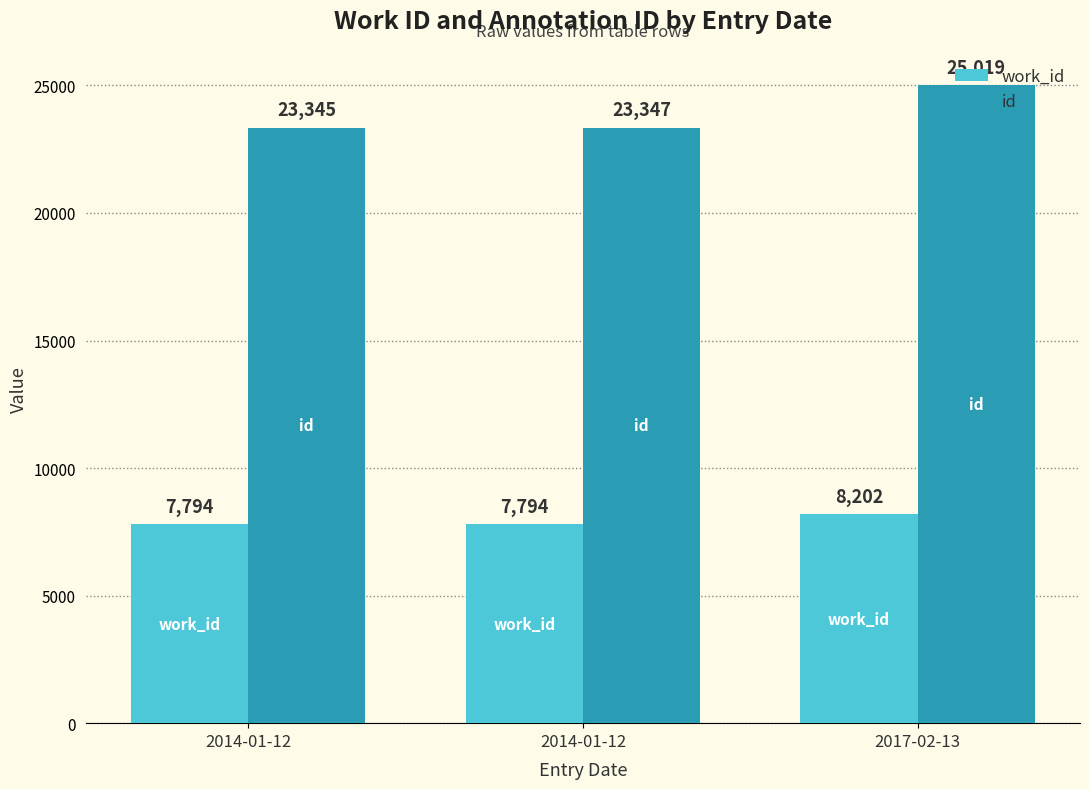

How many bars are there in total?

6